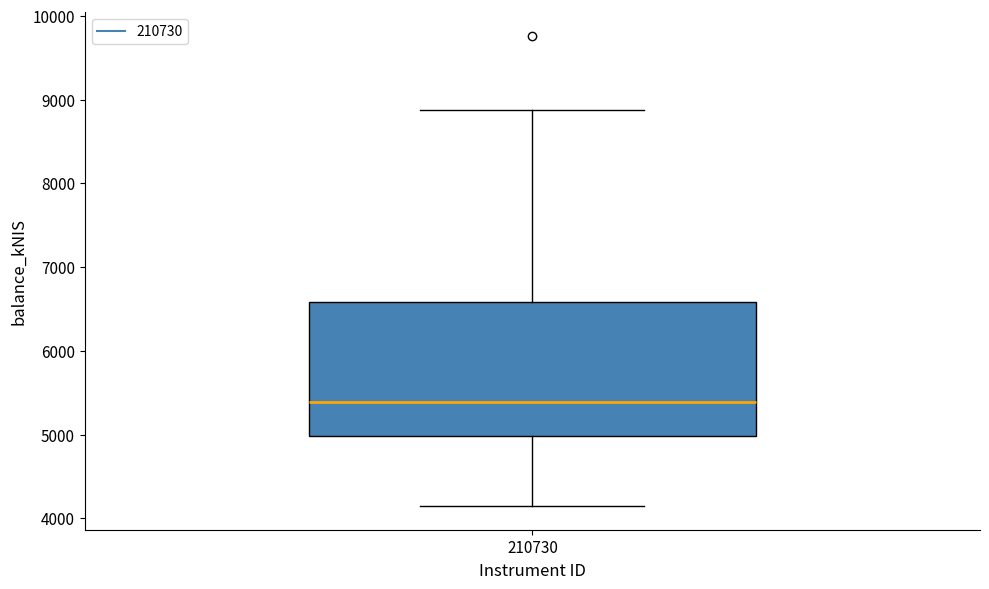

Read this box plot against the y-axis: the position of the median line, the range covered by the box, and the ends of both whiskers. The values are not printed on the chart, so give them approximately, as read against the axis.

median 5400, box 5000 to 6600, whiskers 4100 to 8900